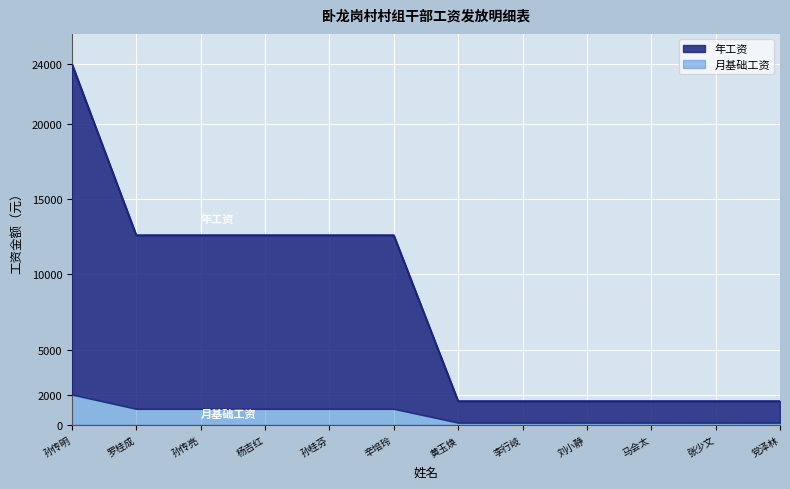

True or false: 年工资 has more than 2 points higher than both neighbors.

False